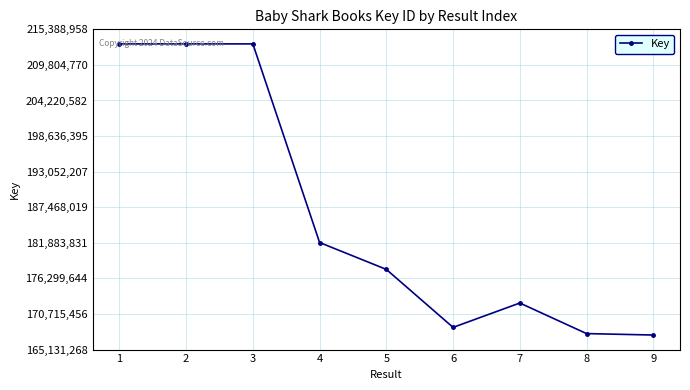

What is the sum of the values at 1 and 2?

426208996